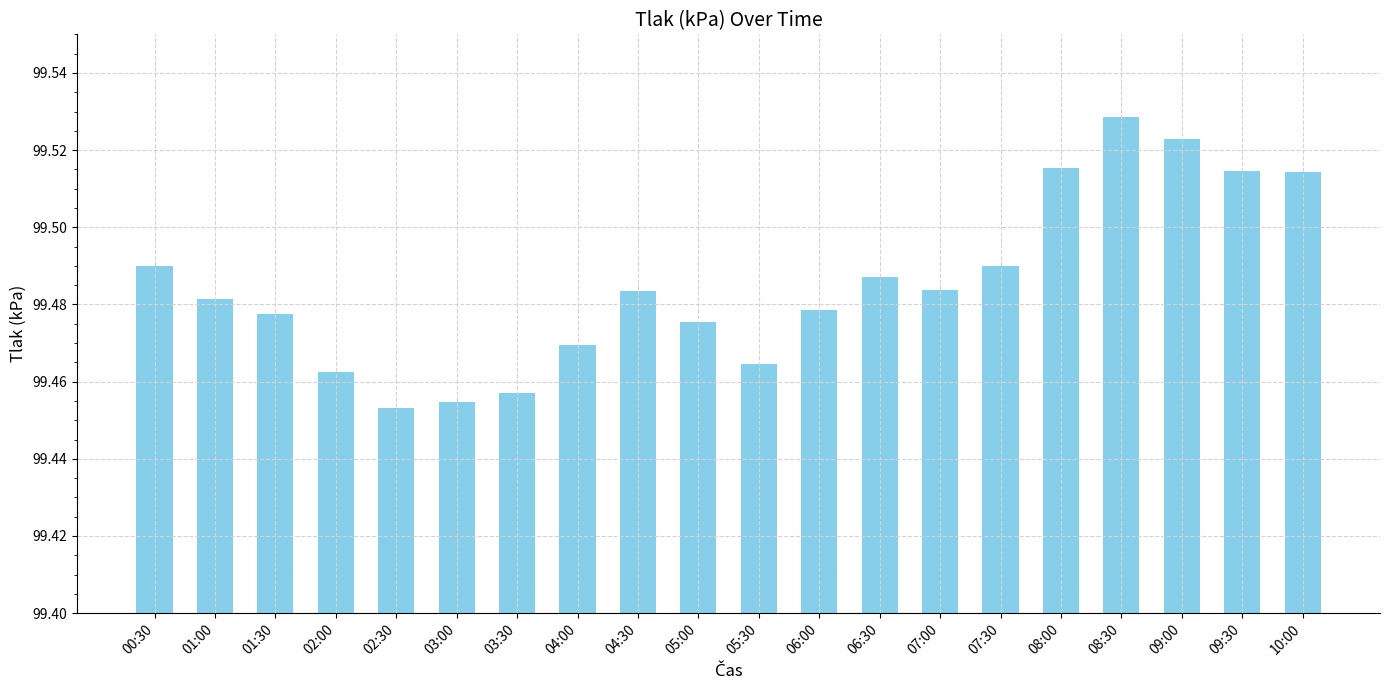

Is it true that the value at 07:00 is 172.6?

False